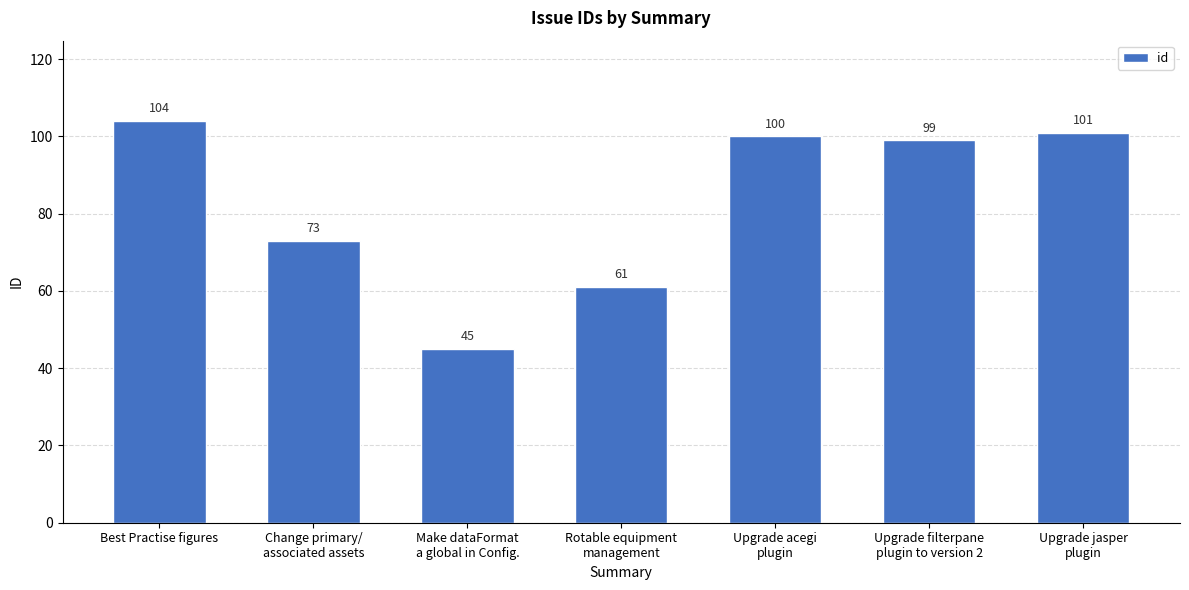

What is the change in value from Change primary/
associated assets to Make dataFormat
a global in Config.?

-28